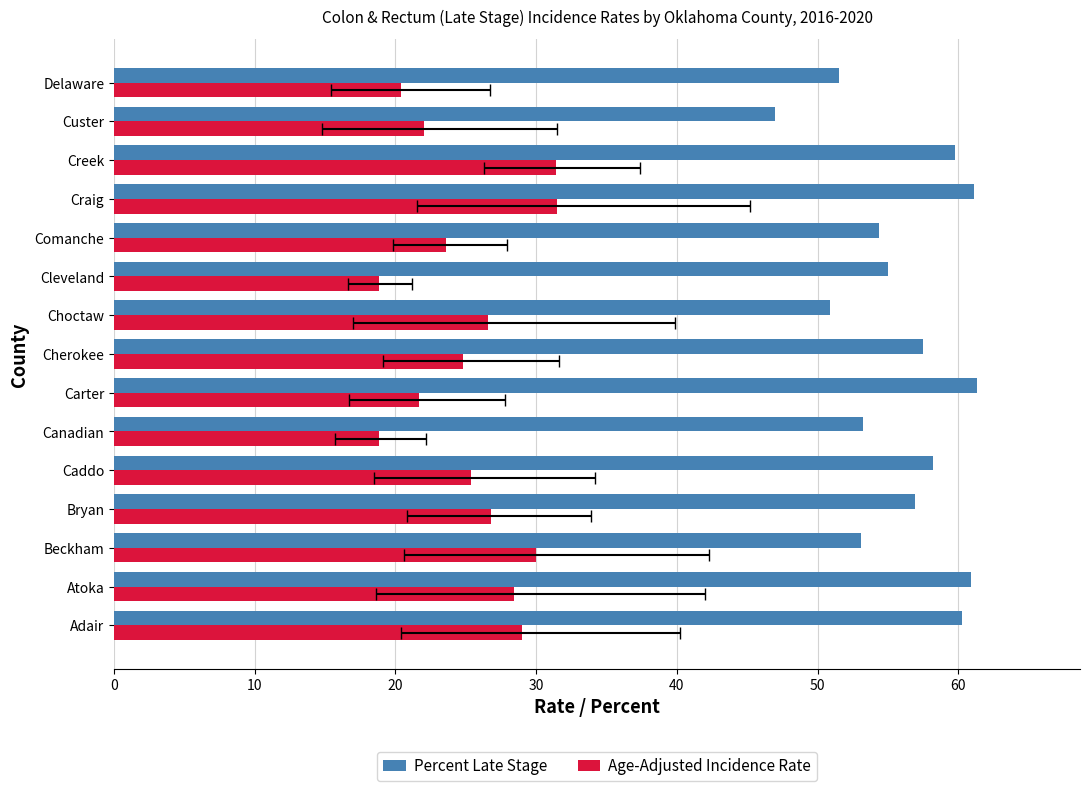

The Percent Late Stage series shows 31.3 at Custer. True or false?

False